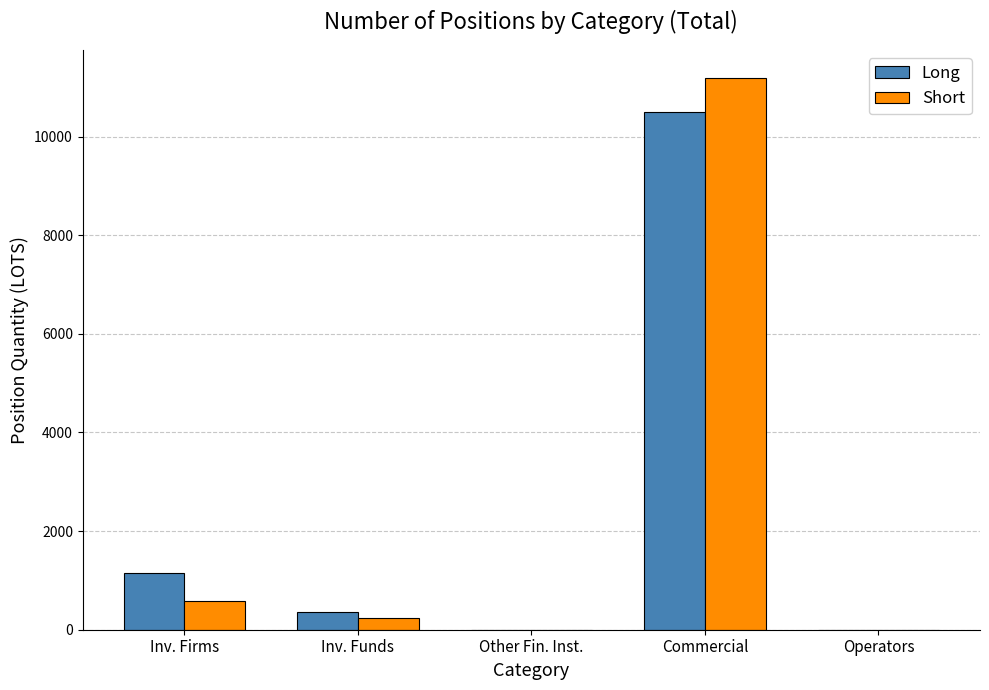

At which category is the sum across all series the highest?

Commercial